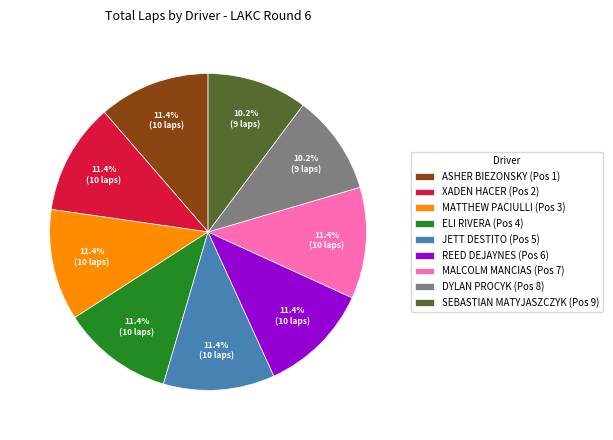

Approximately how many times larger is the value at ASHER BIEZONSKY (Pos 1) compared to MATTHEW PACIULLI (Pos 3)?

1.0